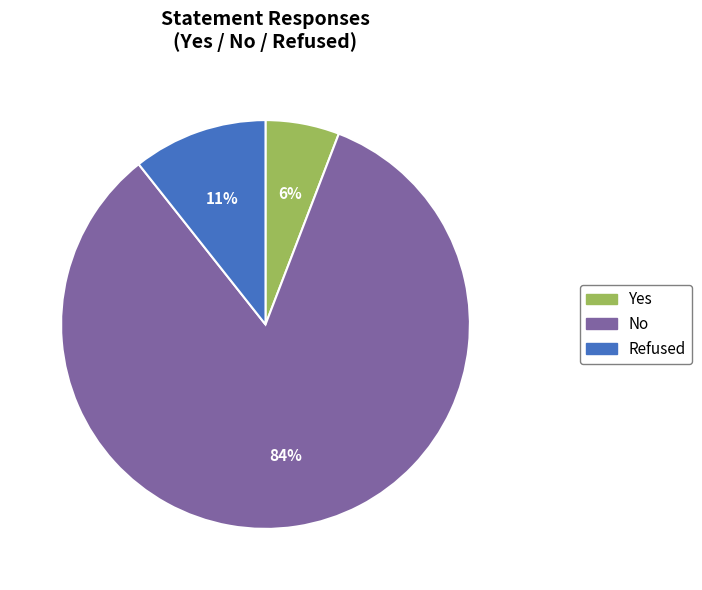

To the nearest percent, what is the combined percentage of No and Yes?

89%